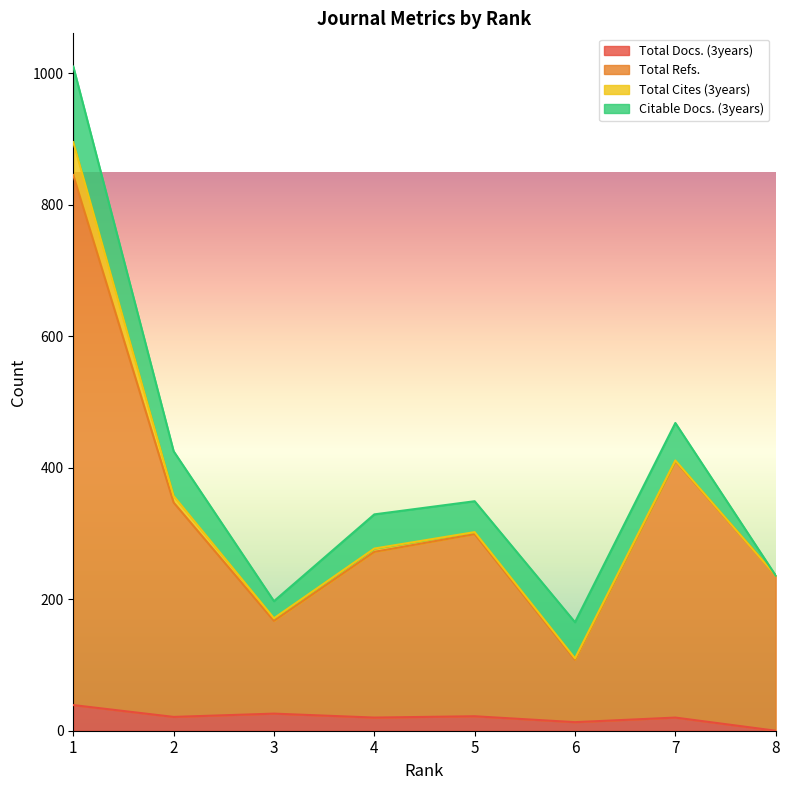

Where is Total Refs. nearest to the value 476?

7